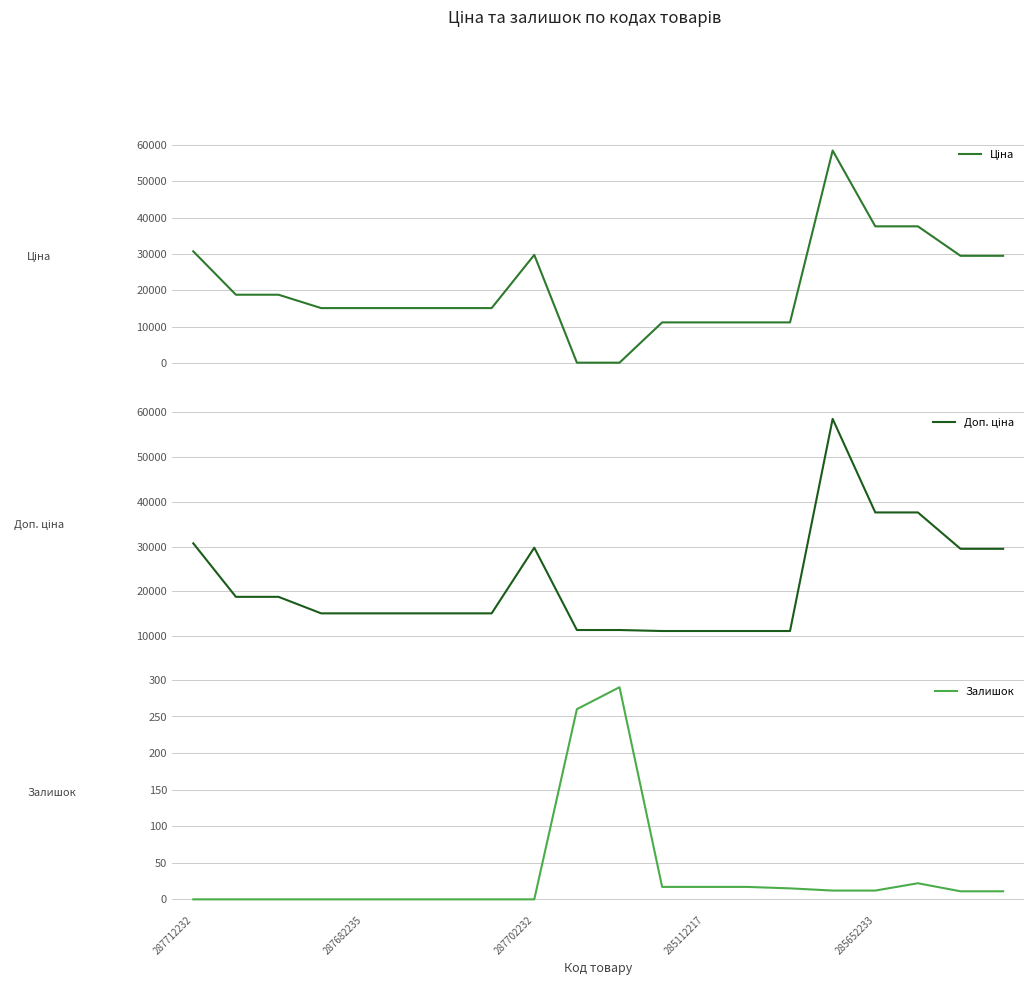

List the series in order of their peak value, highest first.

Ціна, Доп. ціна, Залишок